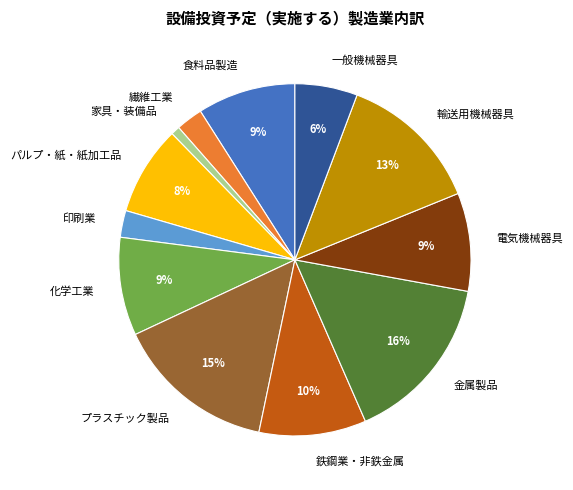

Is there any slice that represents more than half of the pie?

No